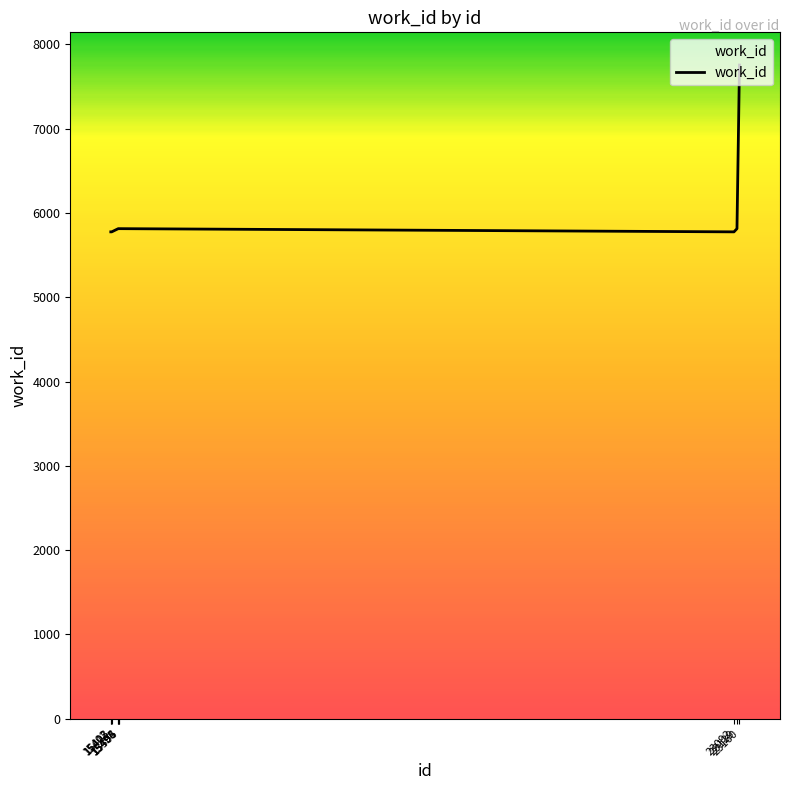

Which label corresponds to the largest value in the chart?

23160